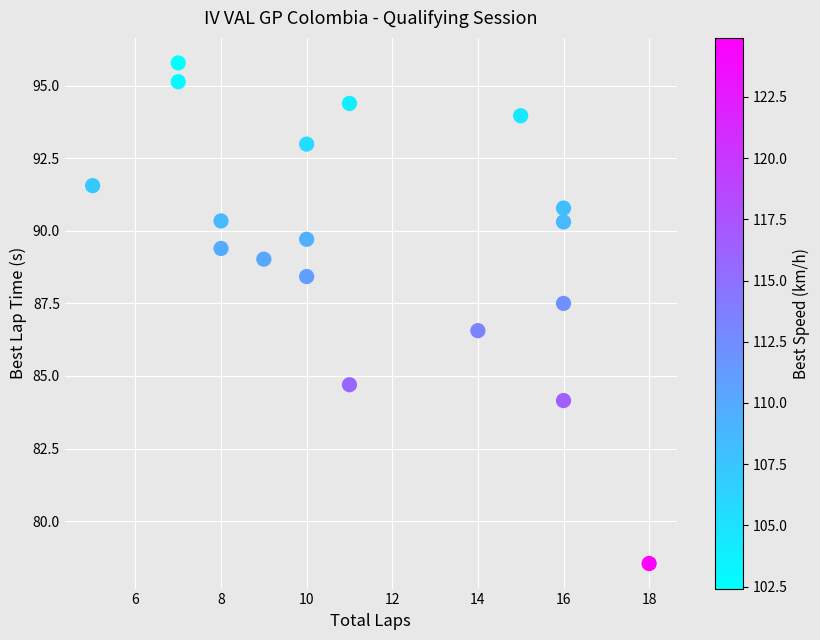

What is the range of Y values (max minus min)?

17.2